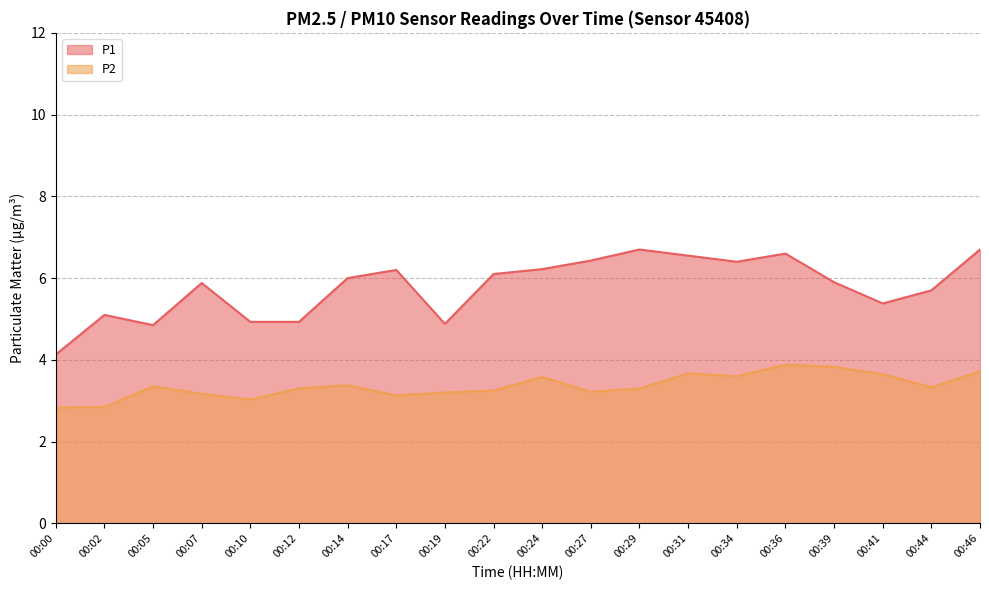

What is the difference between the P1 values at 00:22 and 00:02?

1.0